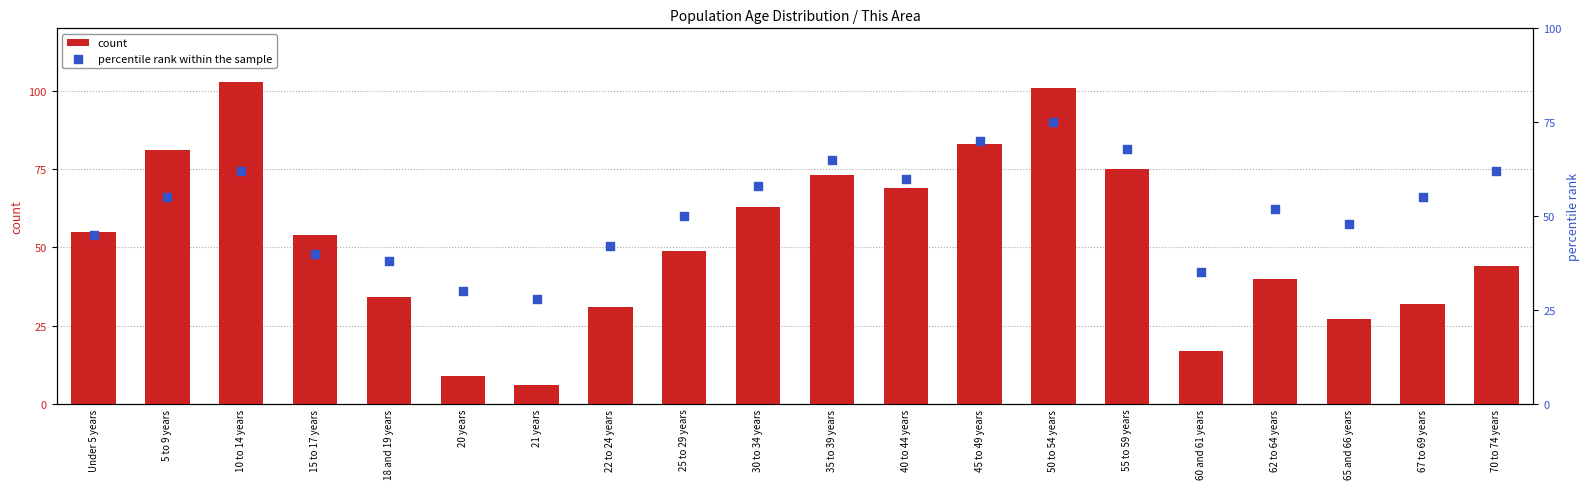

At how many categories does at least one series exceed 18?

20